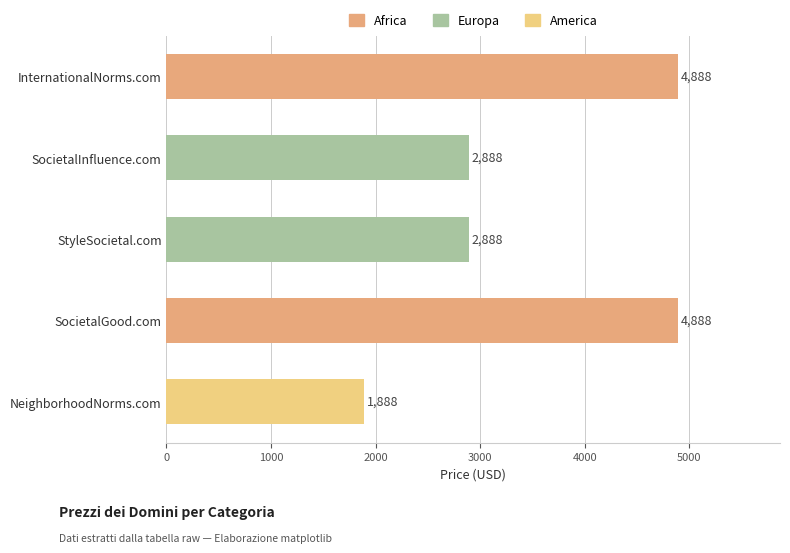

Reading top to bottom, extract all data points from this chart.

4888	2888	2888	4888	1888